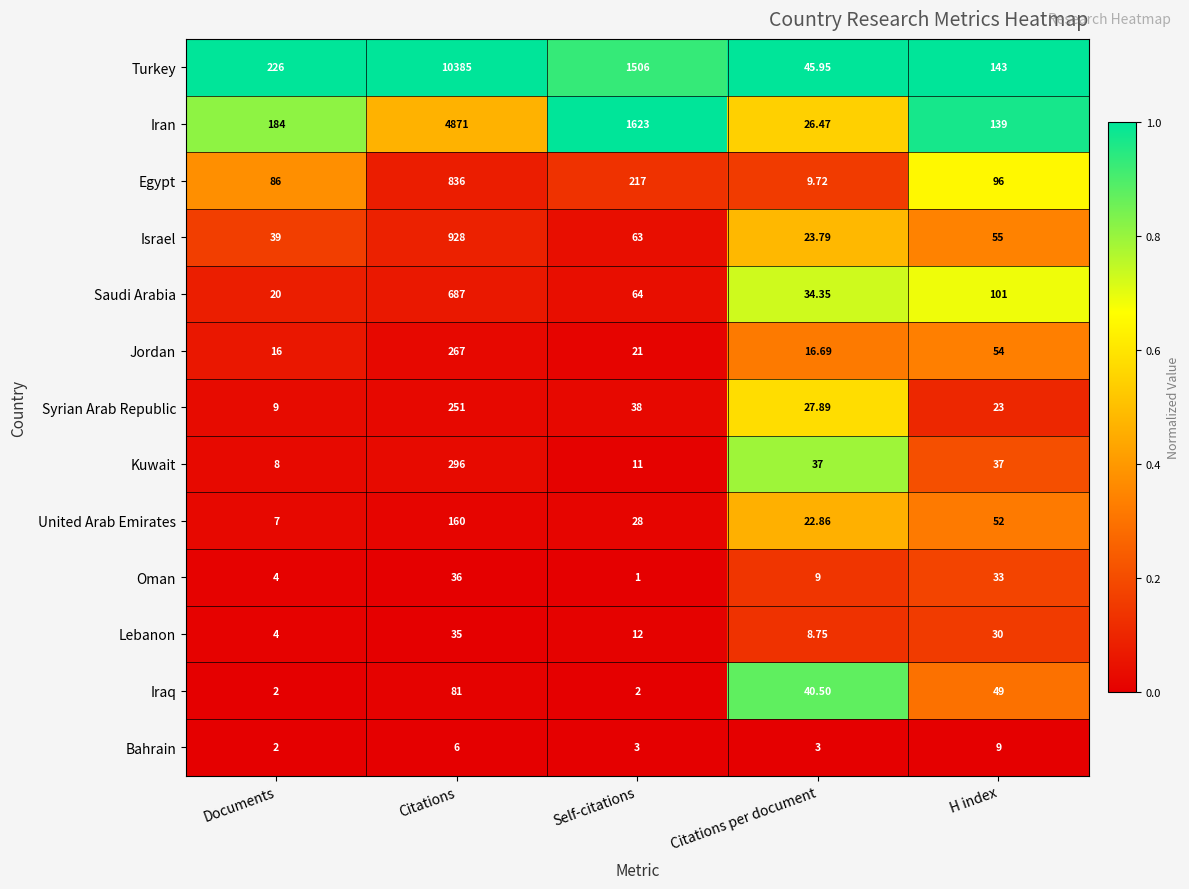

Which category has the lowest value in the Israel series?

Citations per document